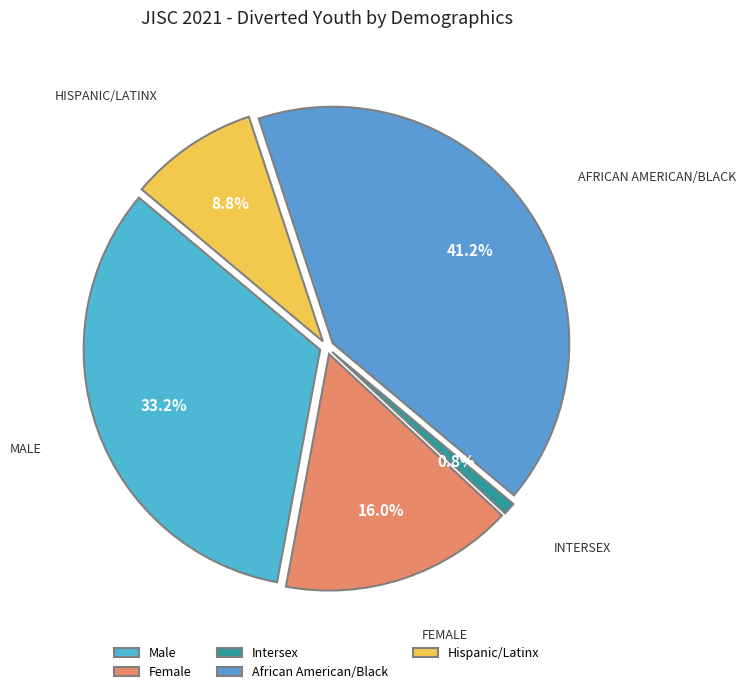

What is the smallest slice in the pie chart?

Intersex